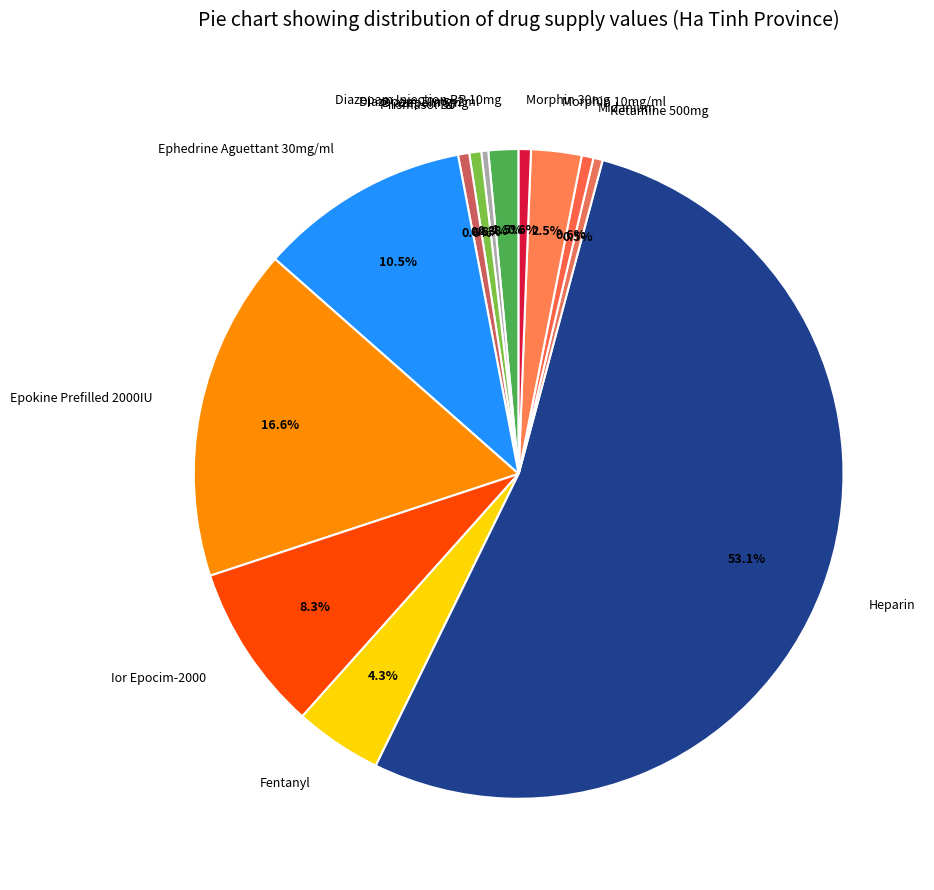

Between Ephedrine Aguettant 30mg/ml and Midanium, which is larger?

Ephedrine Aguettant 30mg/ml